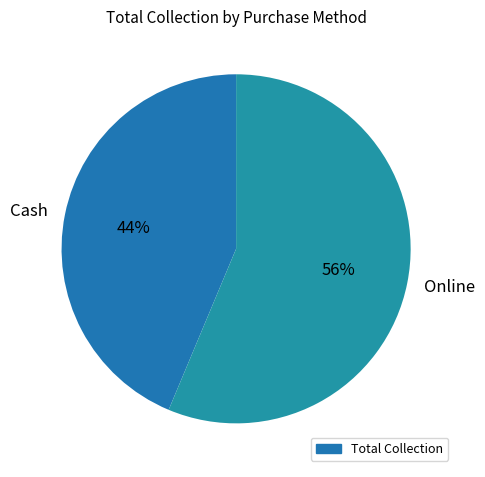

Count the number of slices in the pie.

2